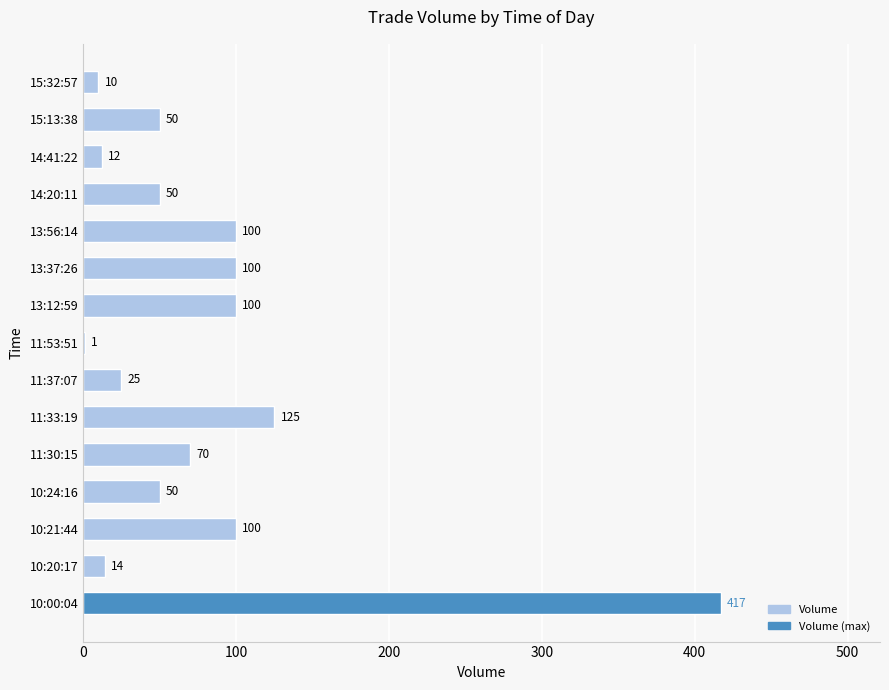

What is the sum of all values?

1224